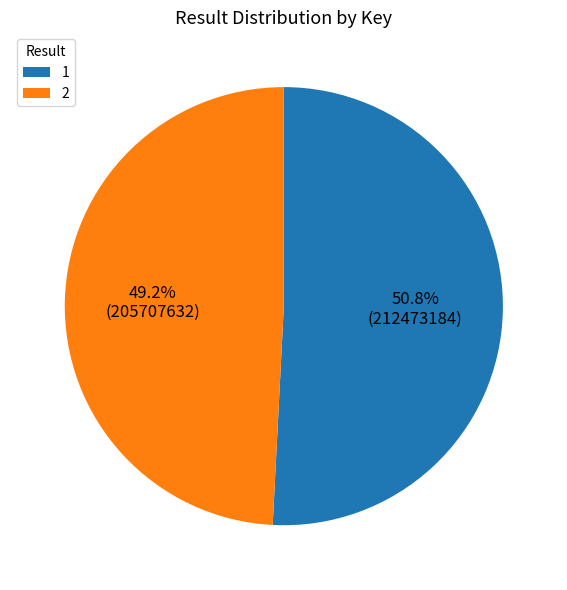

Which category accounts for the majority?

1